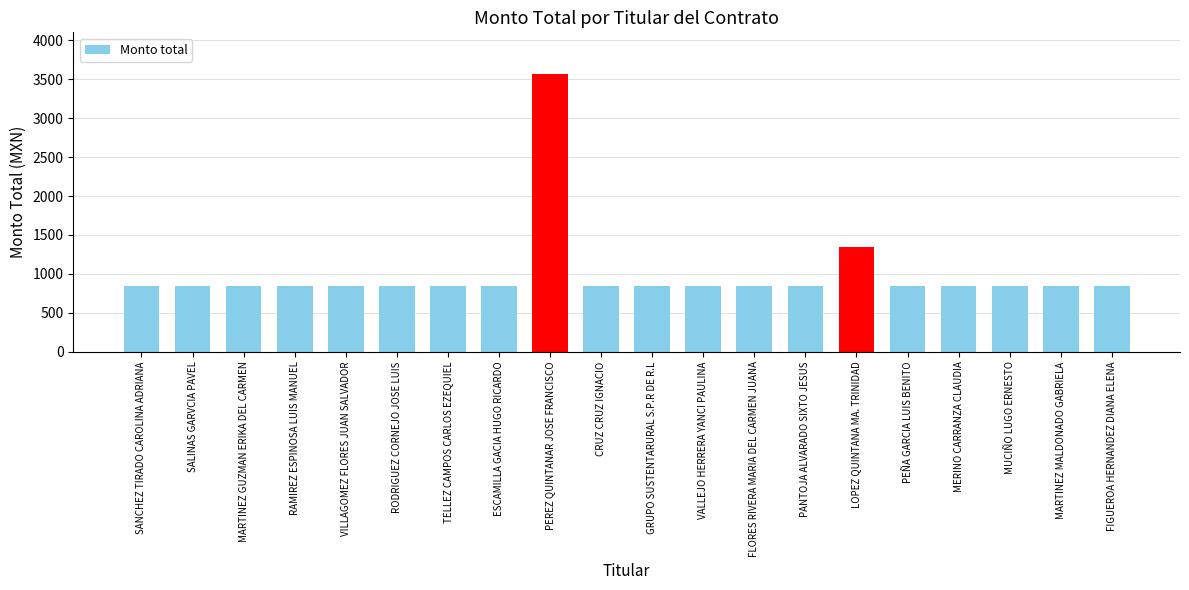

What position from the left is PEÑA GARCIA LUIS BENITO?

16